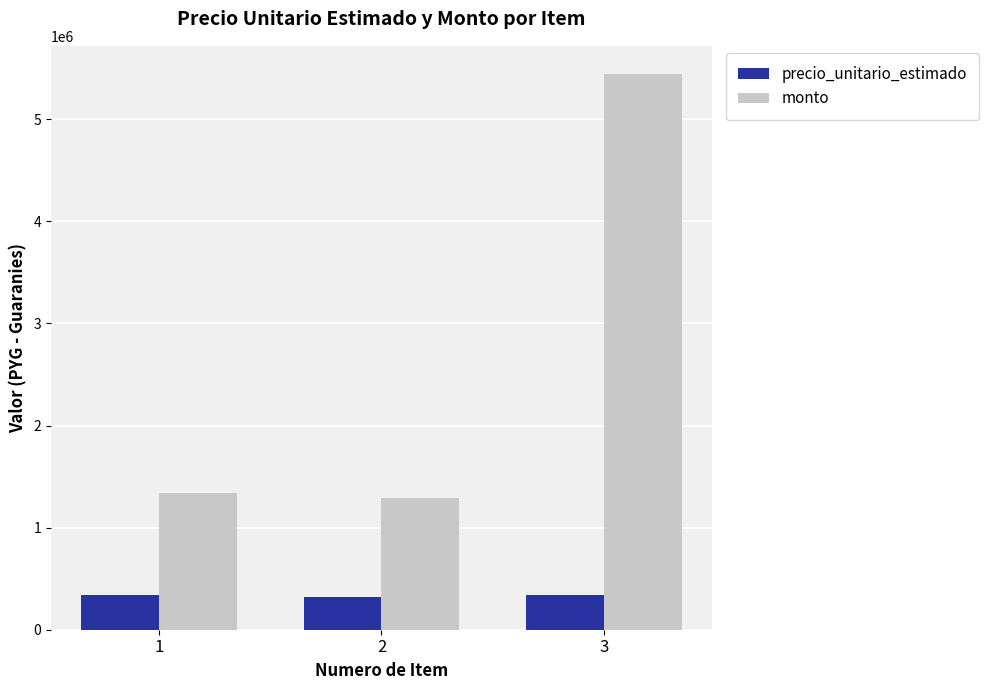

List the series in order of their peak value, lowest first.

precio_unitario_estimado, monto